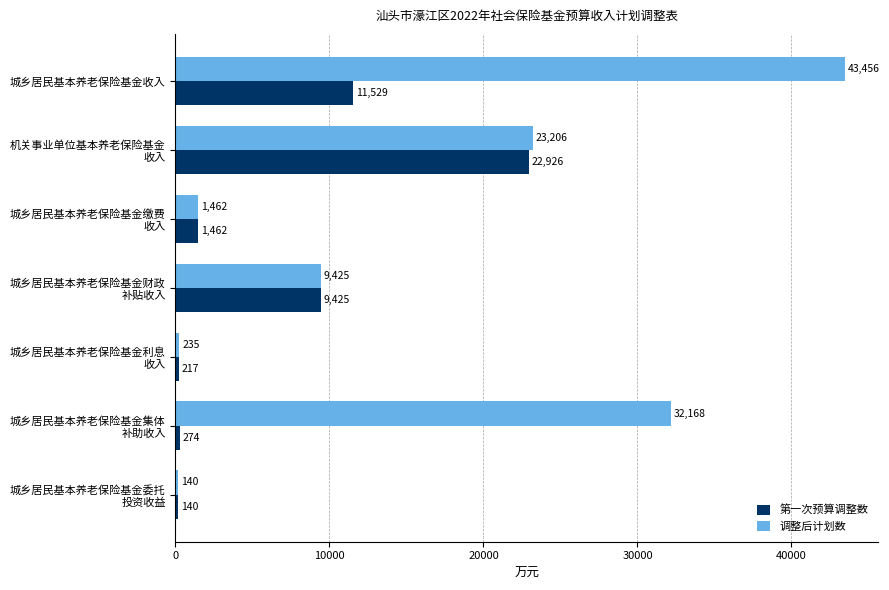

Which series has the largest range (max minus min)?

调整后计划数